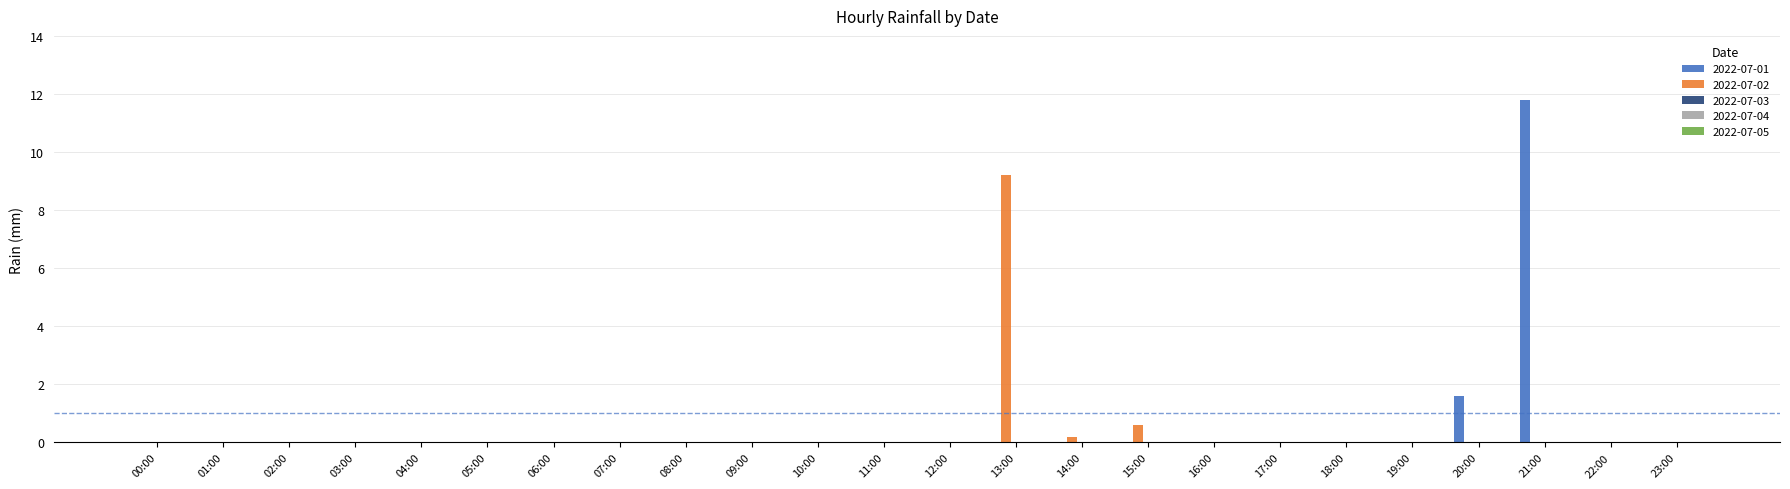

What is the sum of all 2022-07-02 values?

10.0